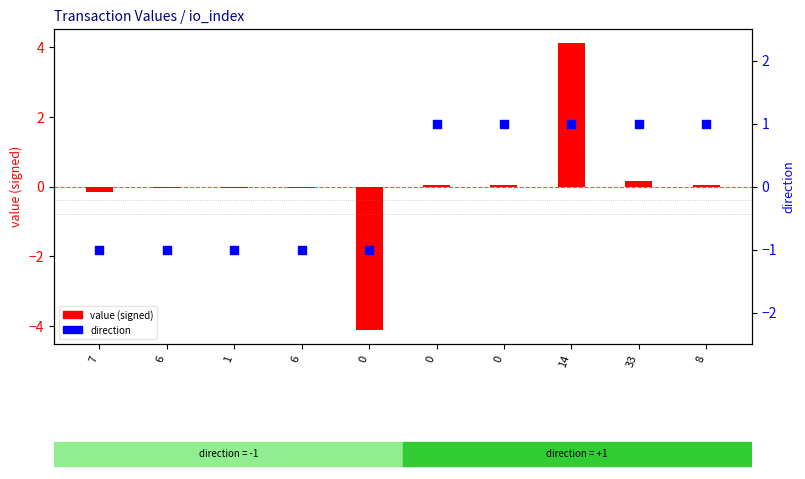

At how many categories does at least one series exceed 0?

5